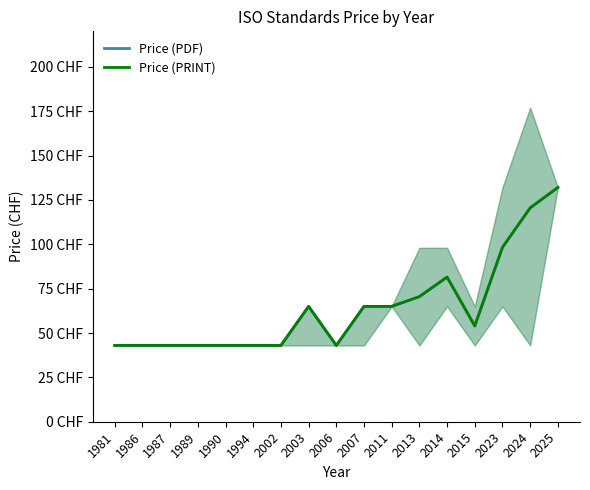

Is this an area chart (filled region under the line)?

No